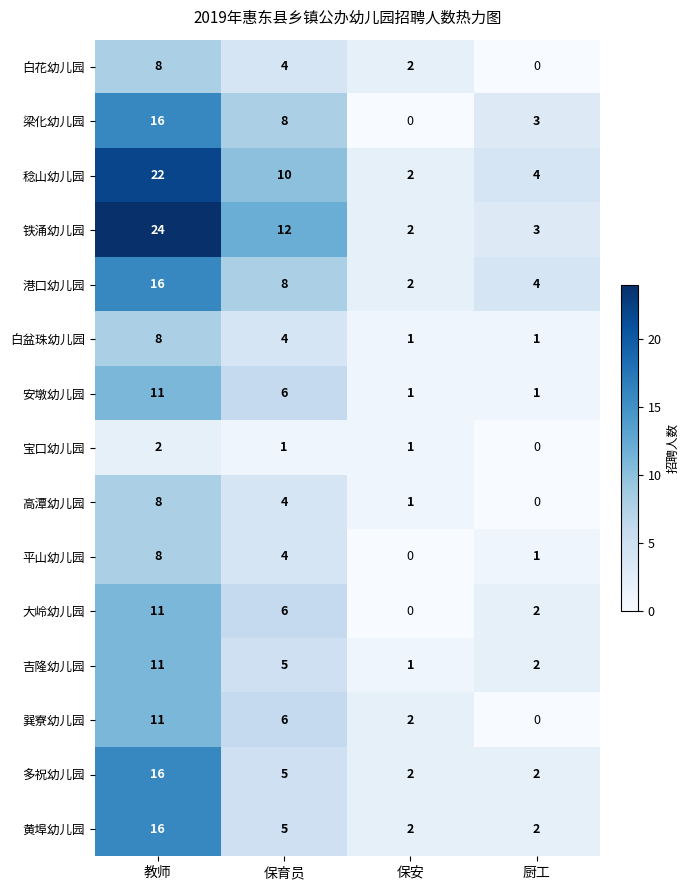

Between 保育员 and 保安, which series saw the biggest shift?

铁涌幼儿园